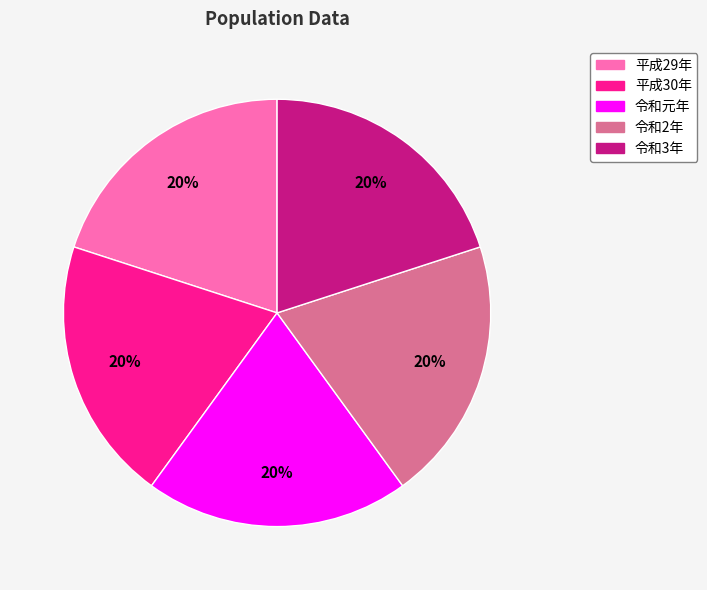

To the nearest percent, what percentage of the pie is 令和元年?

20%